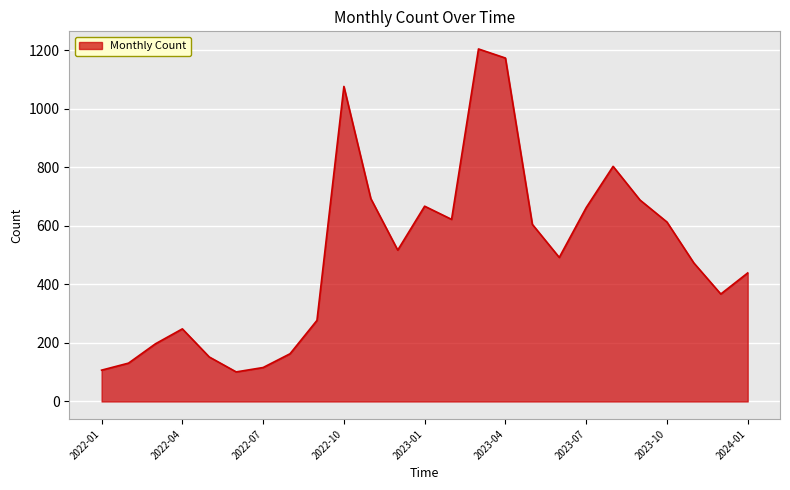

What is the maximum value shown in the chart?

1204